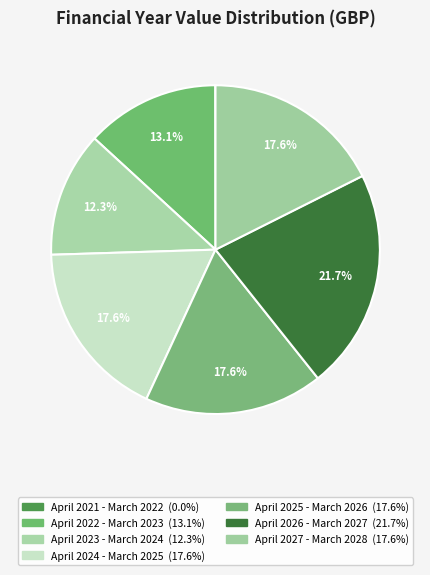

To the nearest percent, what is the average slice percentage?

14%